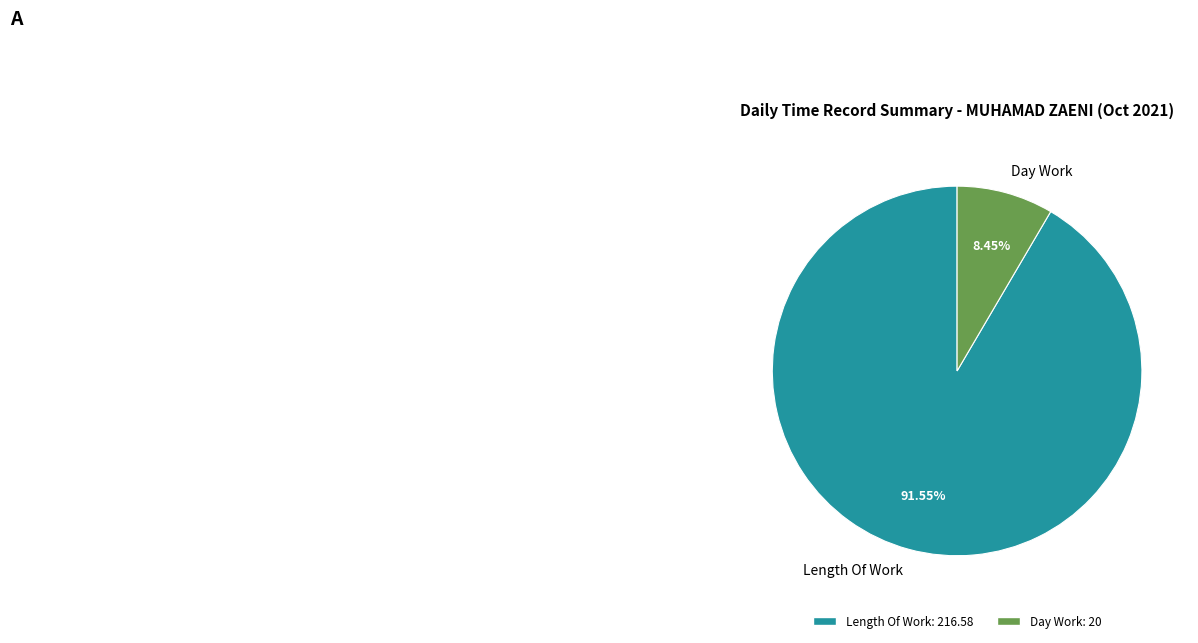

Which category has the smallest portion of the pie?

Day Work